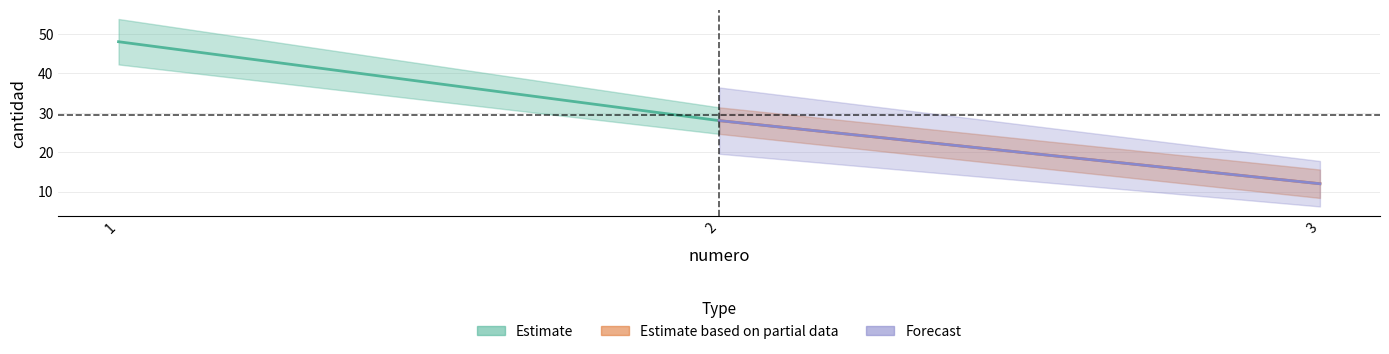

Approximately how many times larger is the value at 2 compared to 3?

2.3